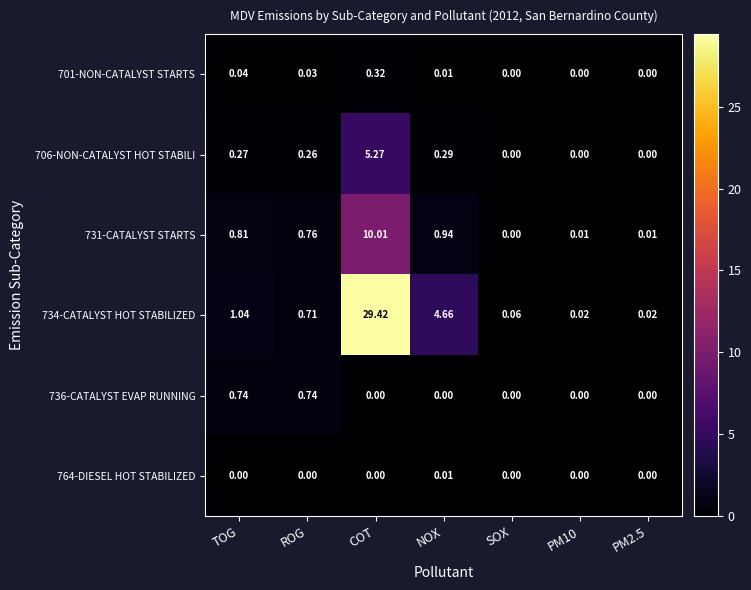

At which category is the sum across all series the highest?

COT